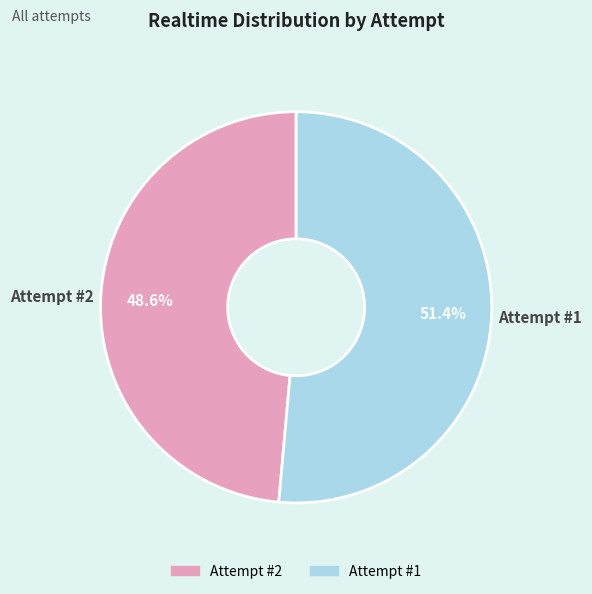

Do Attempt #2 and Attempt #1 together represent more than half of the pie?

Yes